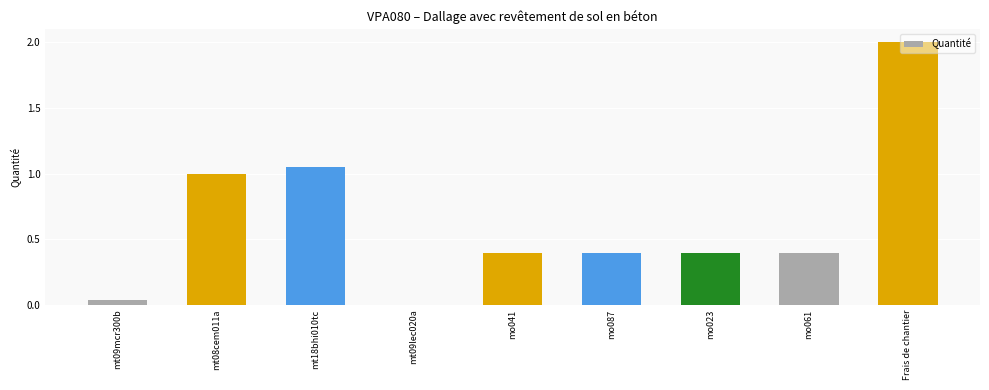

What is the ratio of the value at mt08cem011a to the value at mt18bhi010tc?

1.0